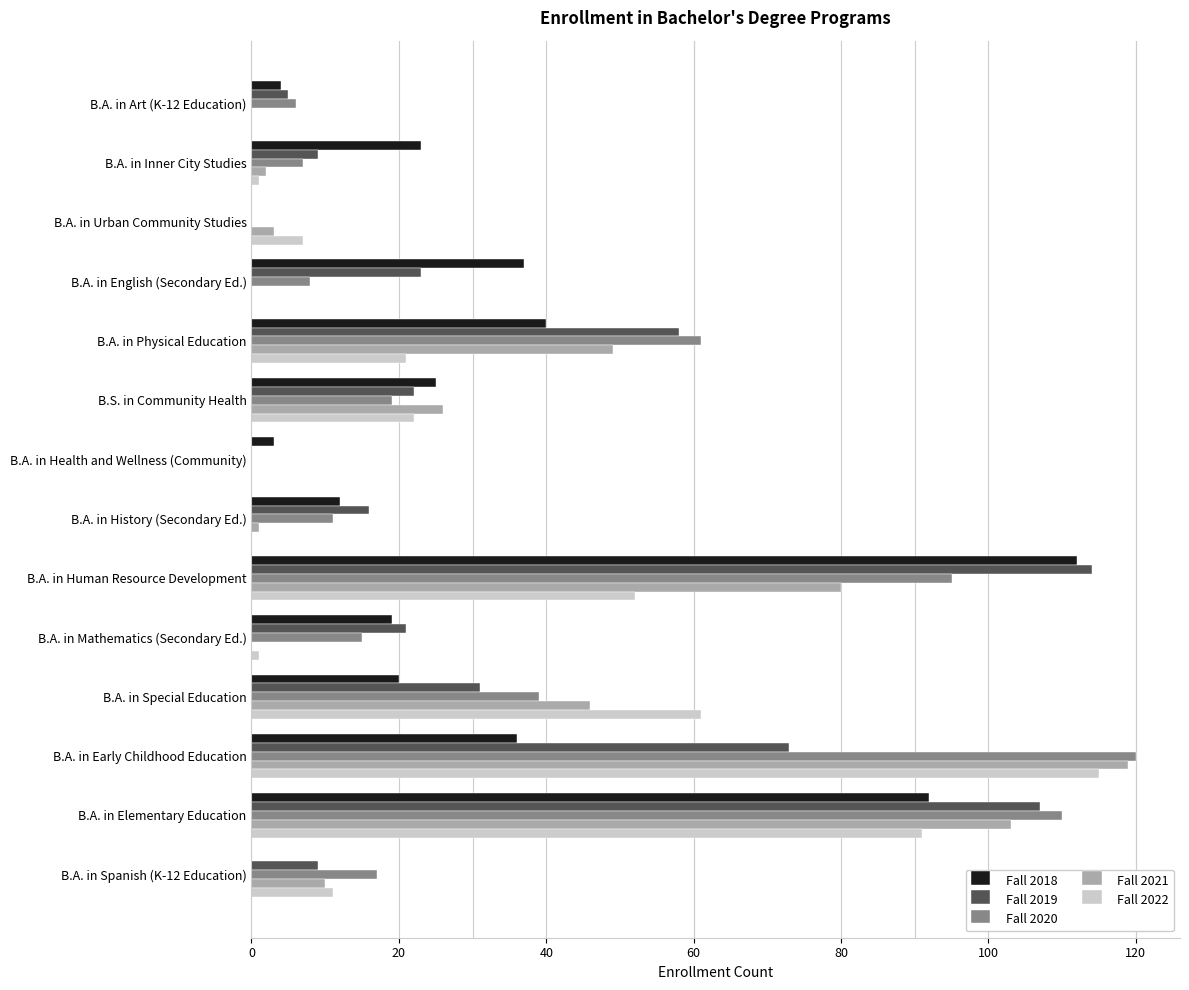

What is the sum of all Fall 2019 values?

488